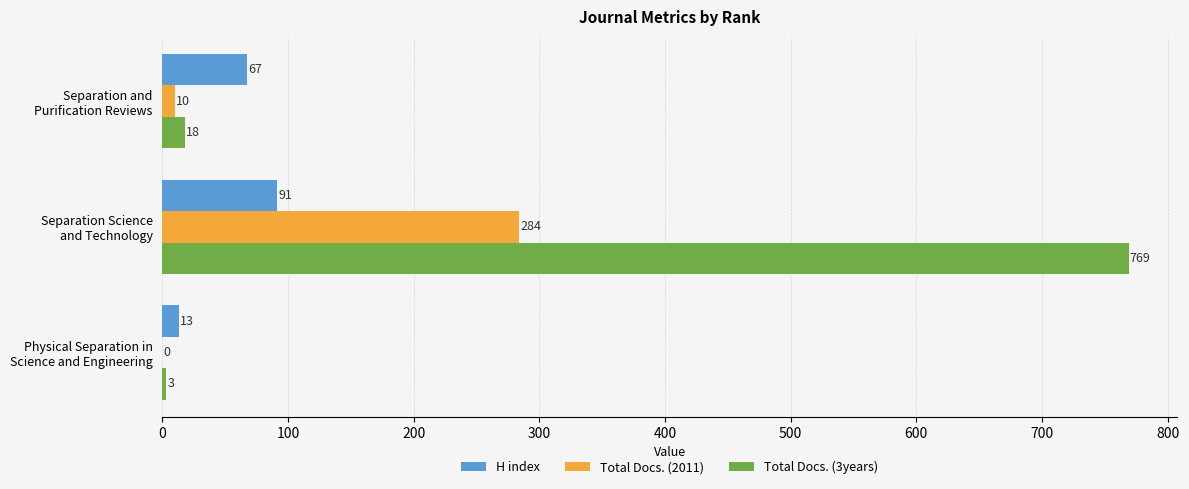

Which series has the largest total across all categories?

Total Docs. (3years)